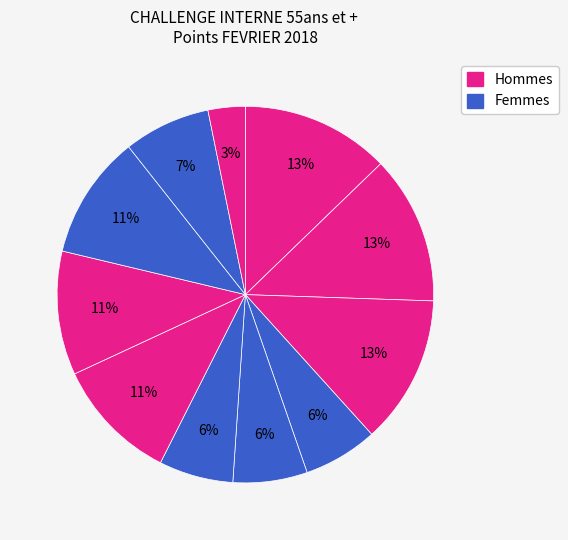

How many slices are in this pie chart?

11